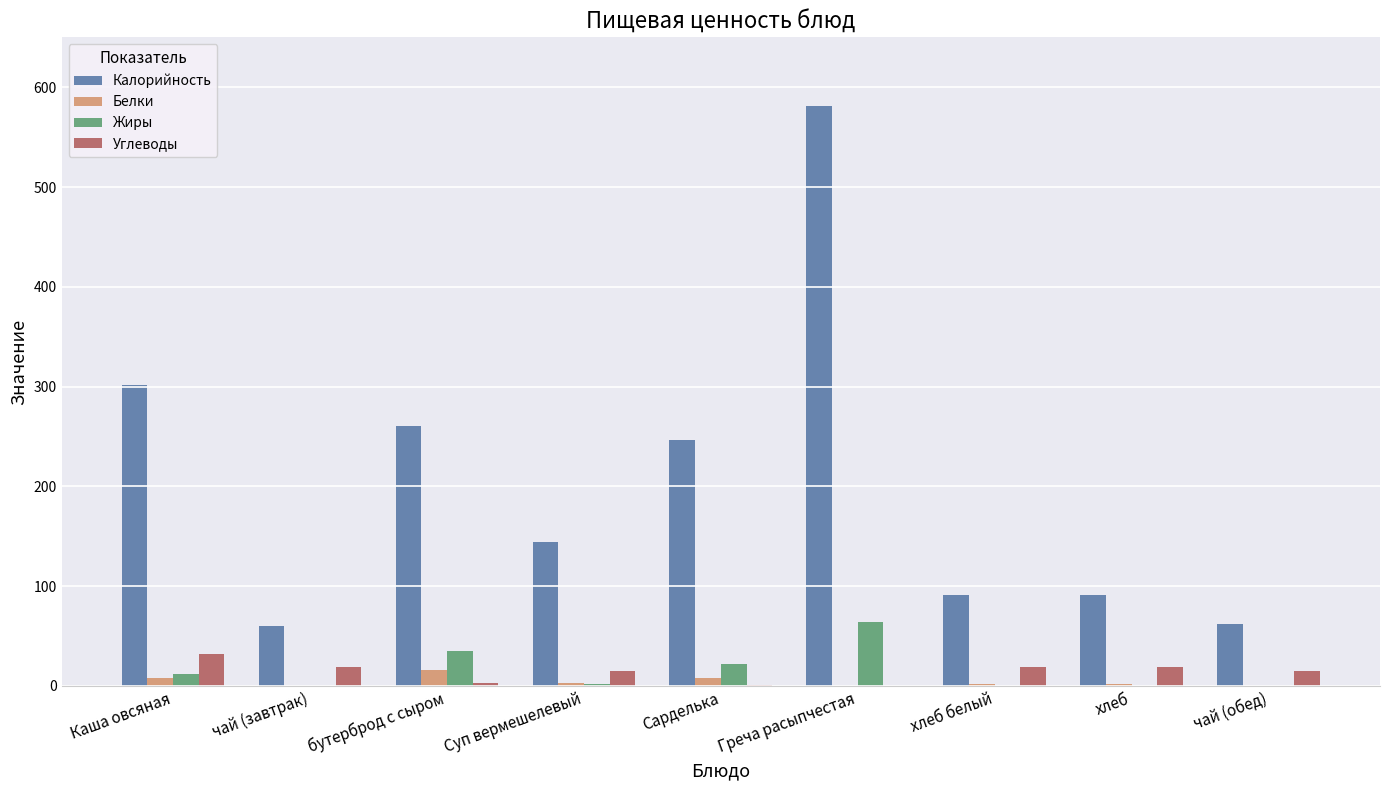

The value of Калорийность at бутерброд с сыром is 173. True or false?

False